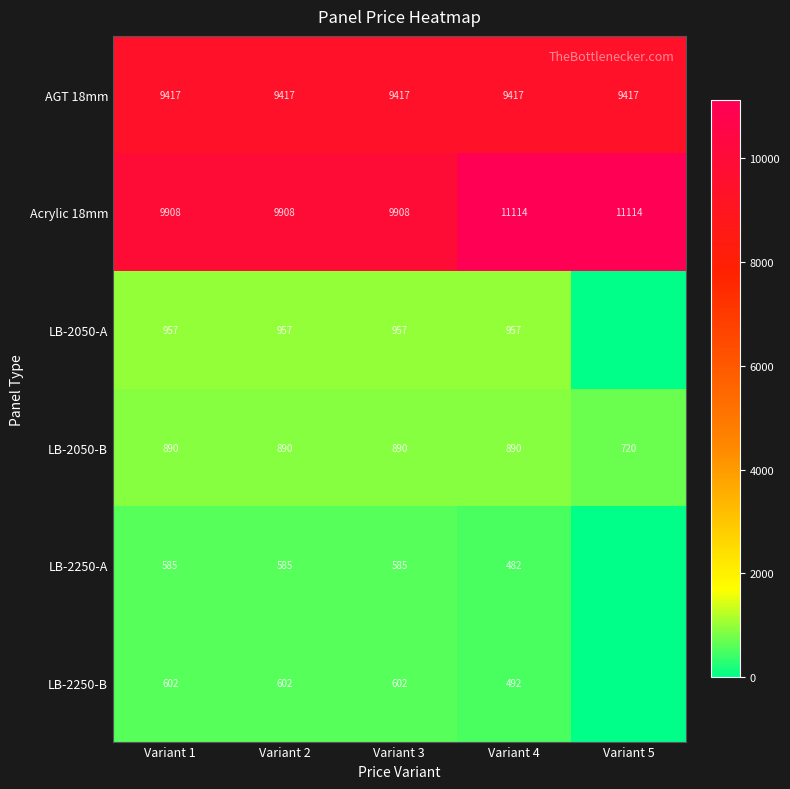

Is the value of LB-2250-A at Variant 3 greater than the value of Acrylic 18mm at Variant 3?

No